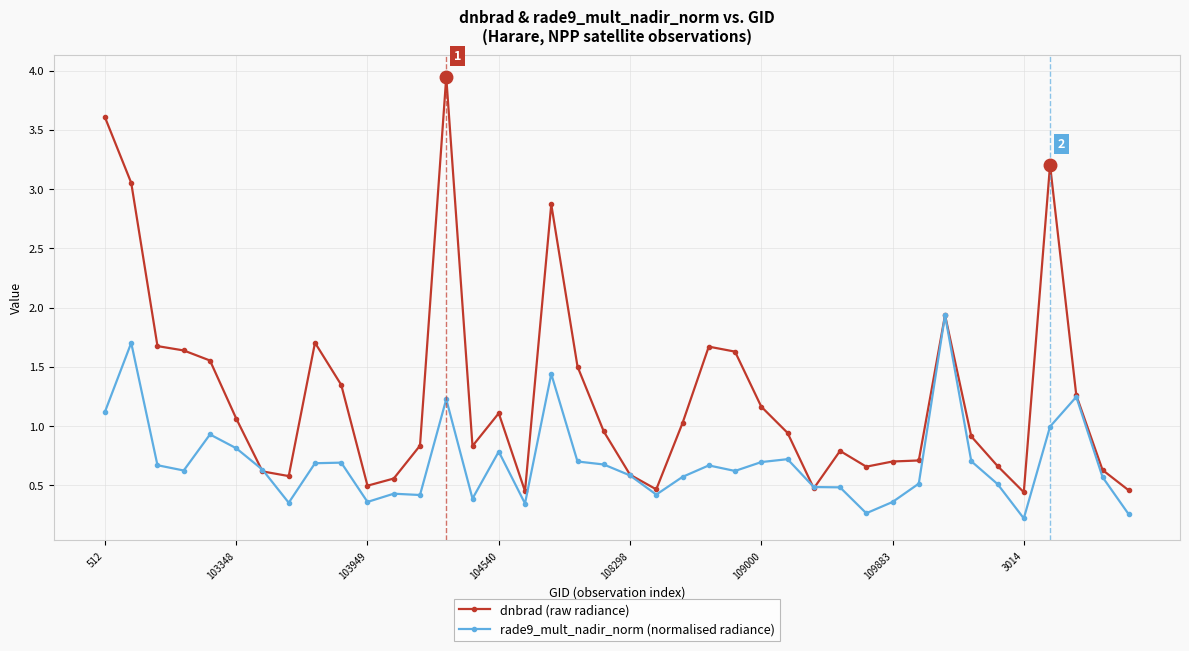

List the series in order of their overall mean, lowest first.

rade9_mult_nadir_norm (normalised radiance), dnbrad (raw radiance)